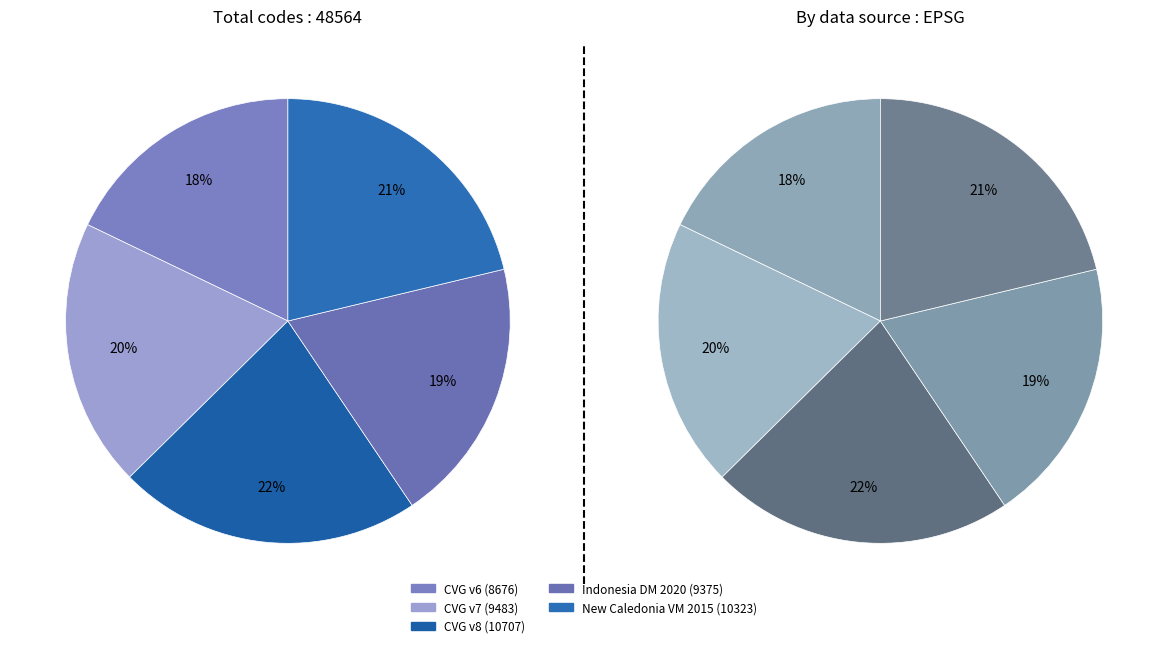

How many segments does this pie chart have?

5